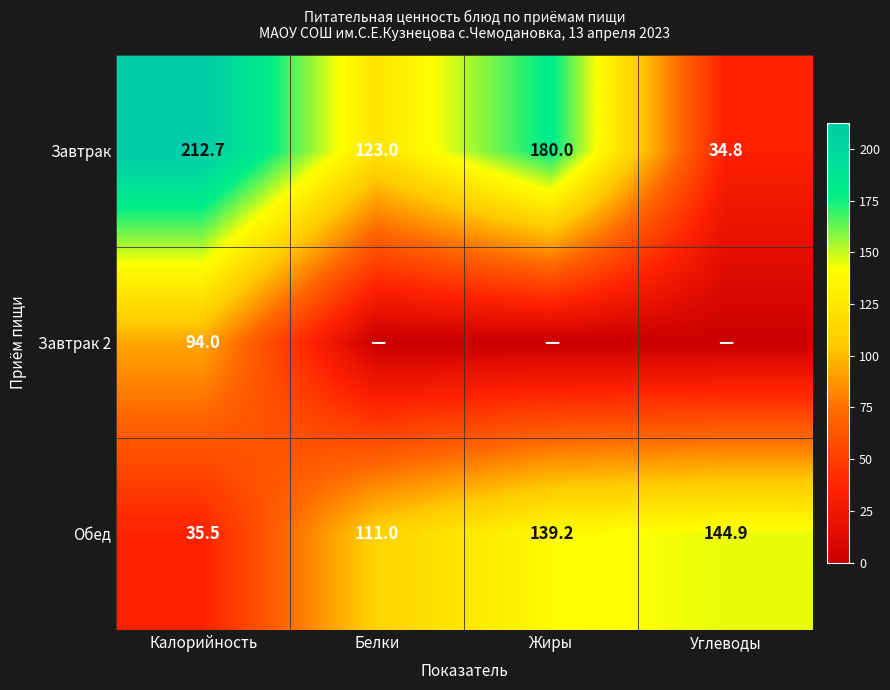

Rank the series at Калорийность from lowest to highest value.

Обед, Завтрак 2, Завтрак